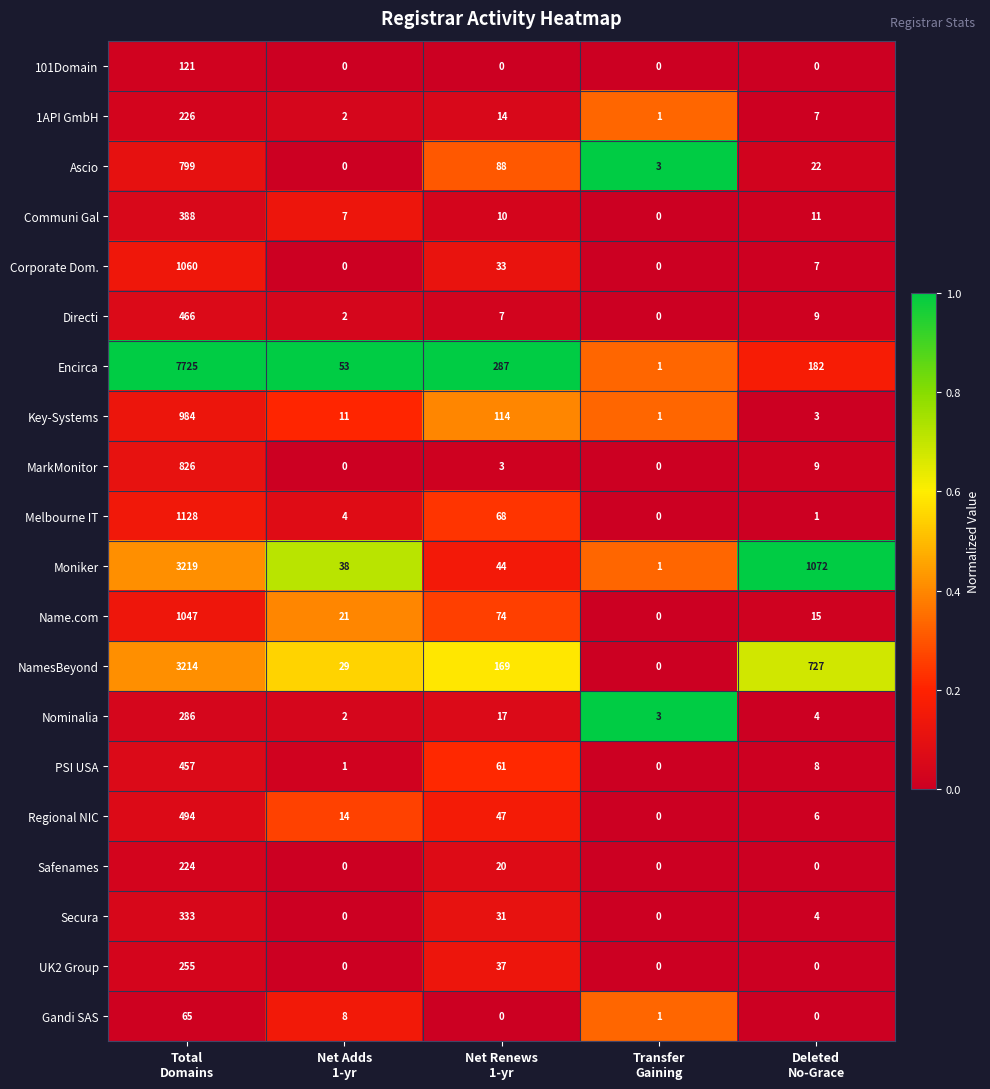

How many data points does each series have?

5